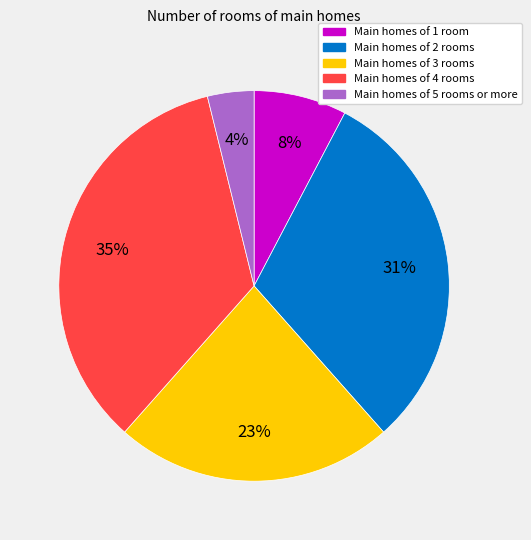

To the nearest percent, what is the average slice percentage?

20%